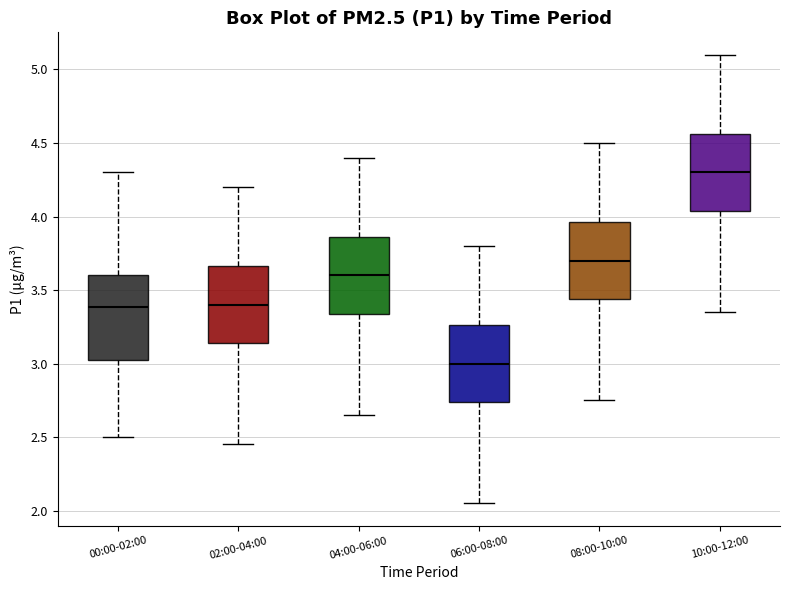

Which box has the highest median line?

10:00-12:00